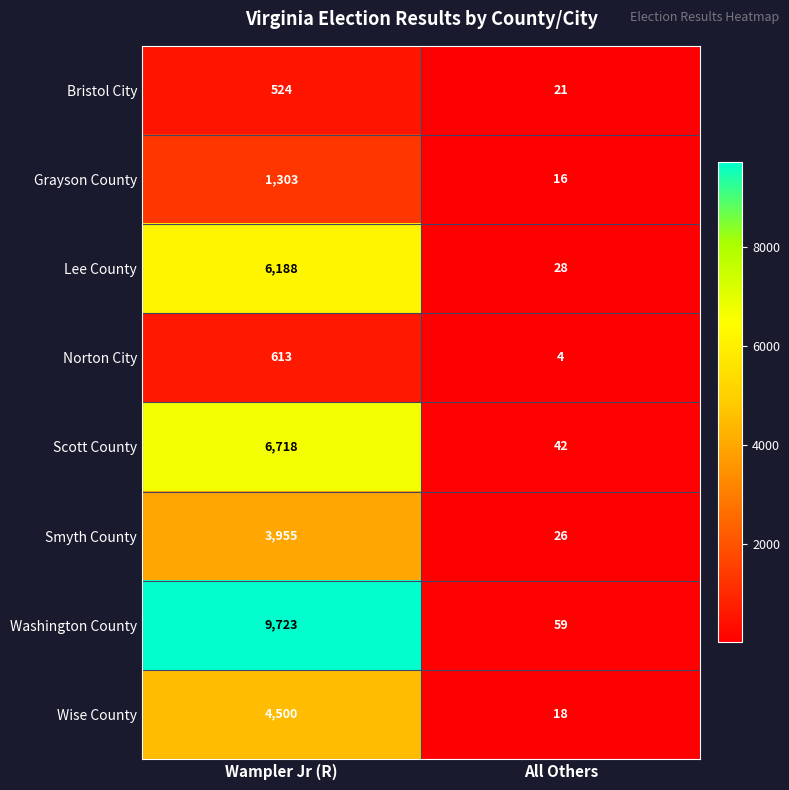

What is the smallest value displayed?

4